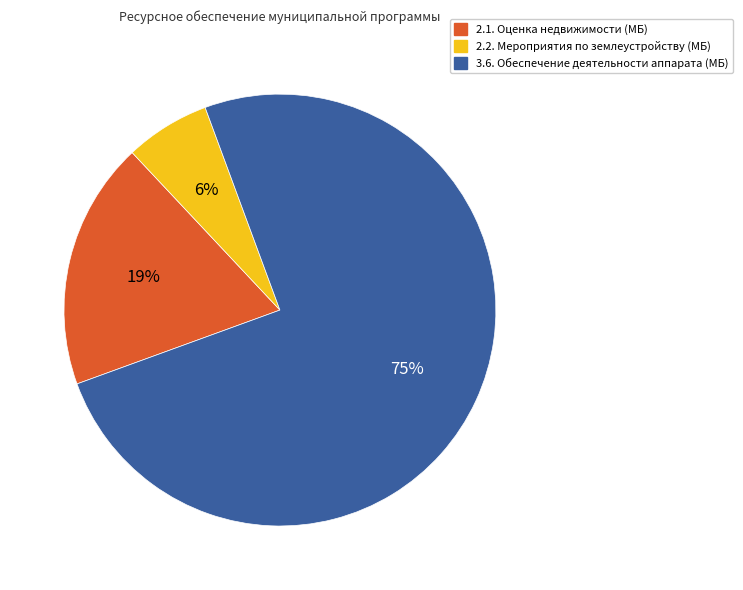

Is it true that 2.1. Оценка недвижимости (МБ) is 19% of the pie?

True